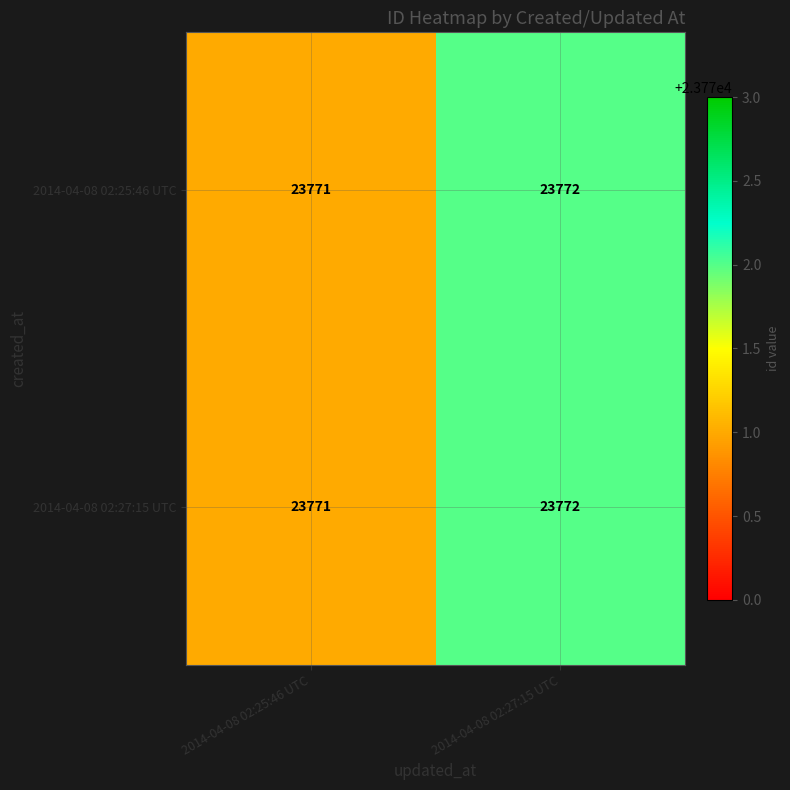

At which label does 2014-04-08 02:25:46 UTC reach its minimum?

2014-04-08 02:25:46 UTC